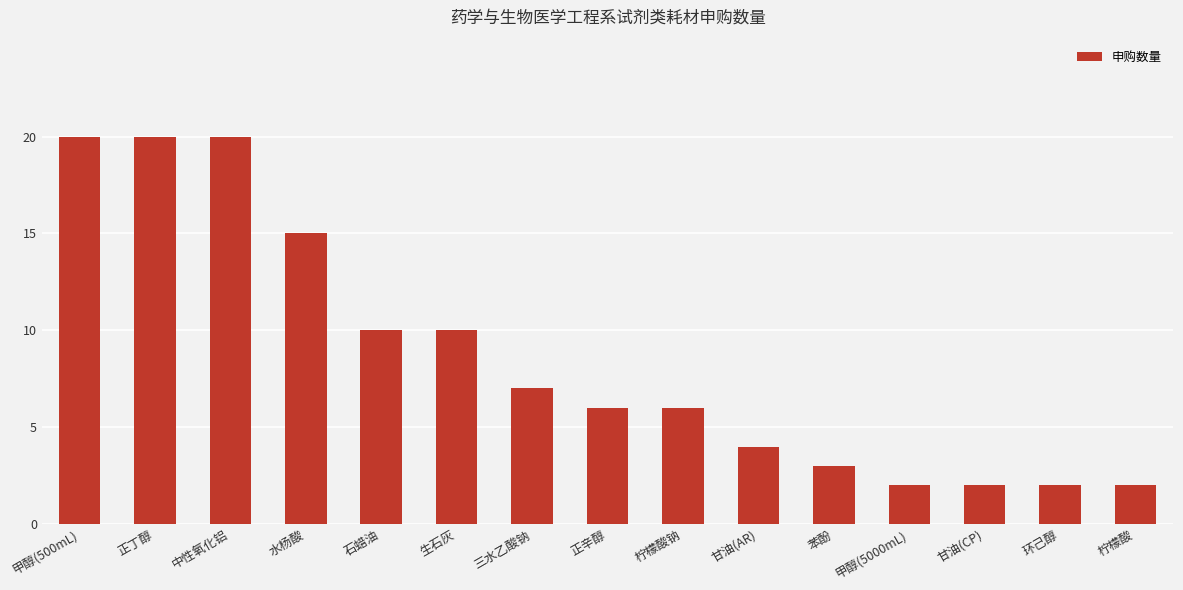

What is the approximate value at 正丁醇?

20